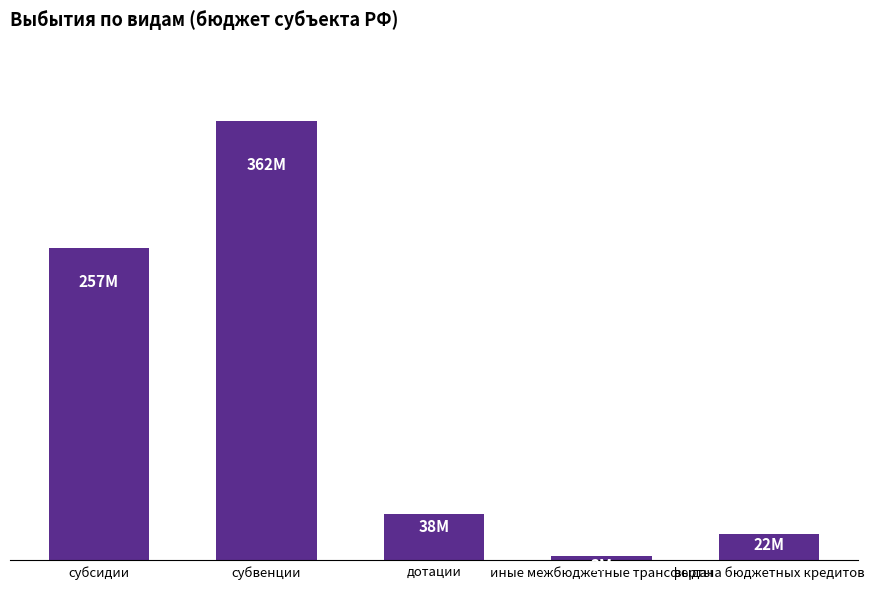

List the labels in order of value, smallest first.

иные межбюджетные трансферты, выдача бюджетных кредитов, дотации, субсидии, субвенции